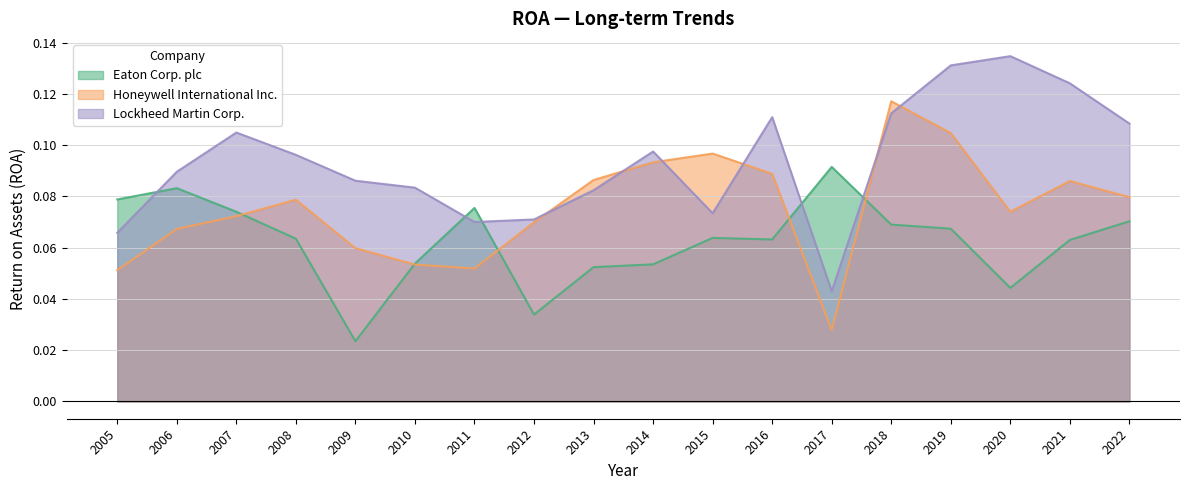

Read the Honeywell International Inc. value at 2005.

0.1